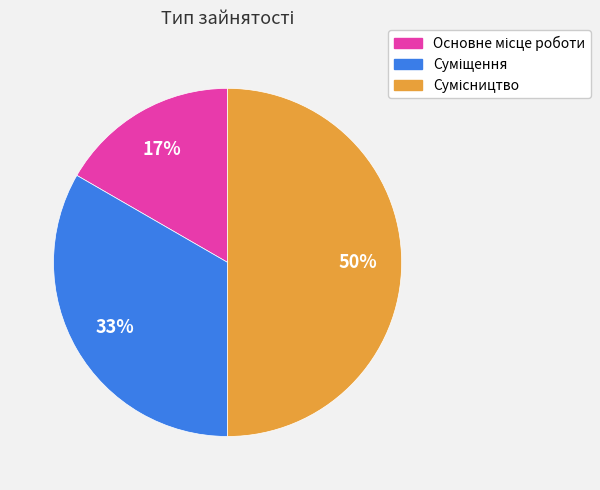

To the nearest percent, what is the difference between the largest and smallest slice percentages?

33%